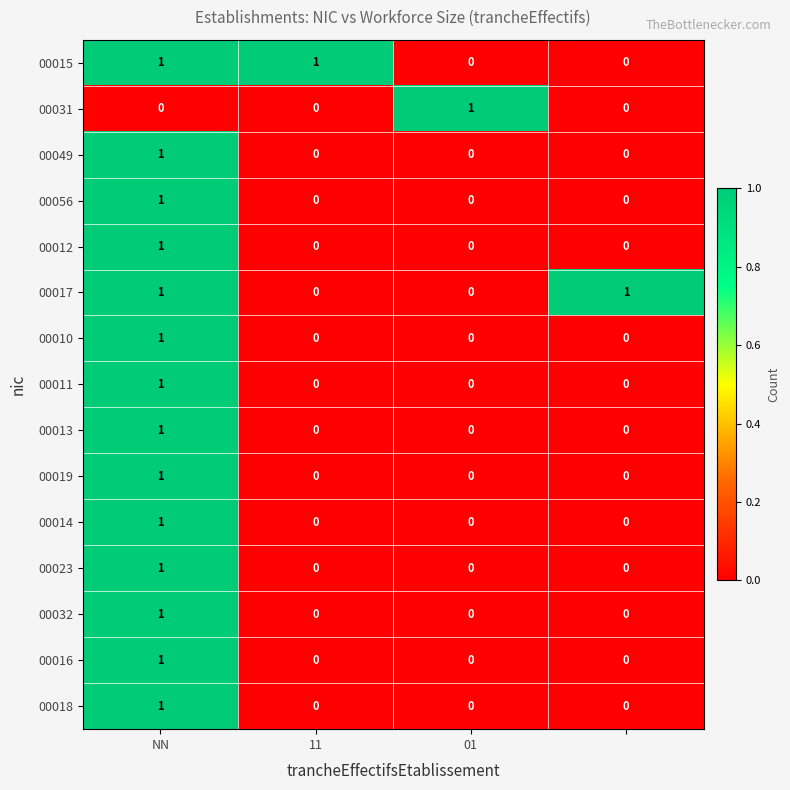

At how many categories does at least one series exceed 0?

4